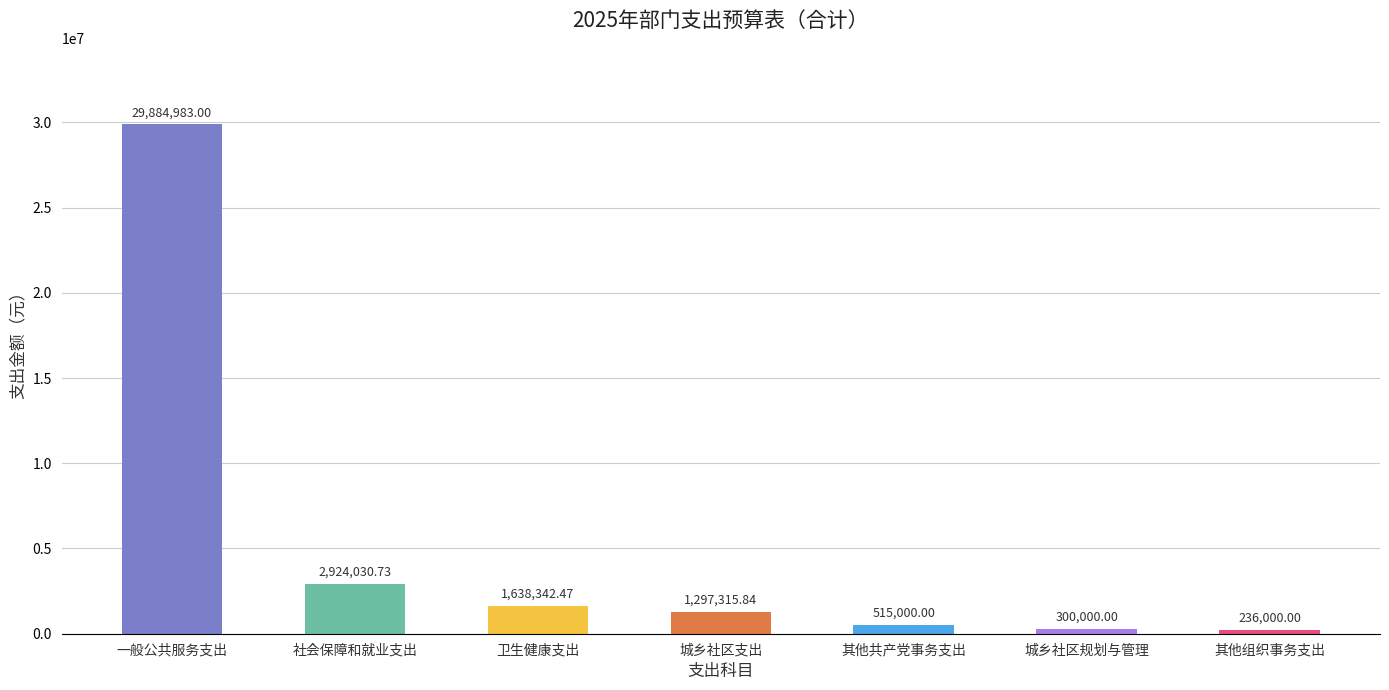

What is the ratio of the value at 一般公共服务支出 to the value at 城乡社区规划与管理?

99.6